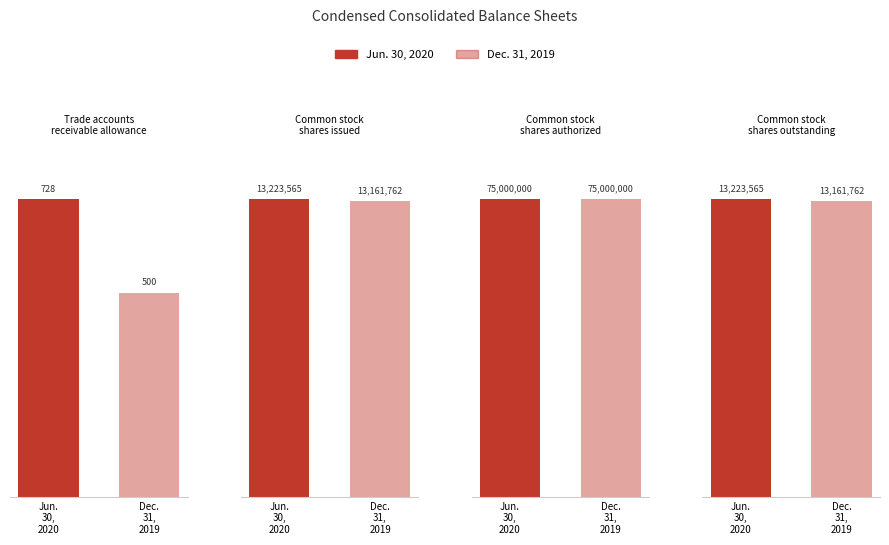

Is it true that Jun. 30, 2020 equals 13223565 at Common stock
shares issued?

True